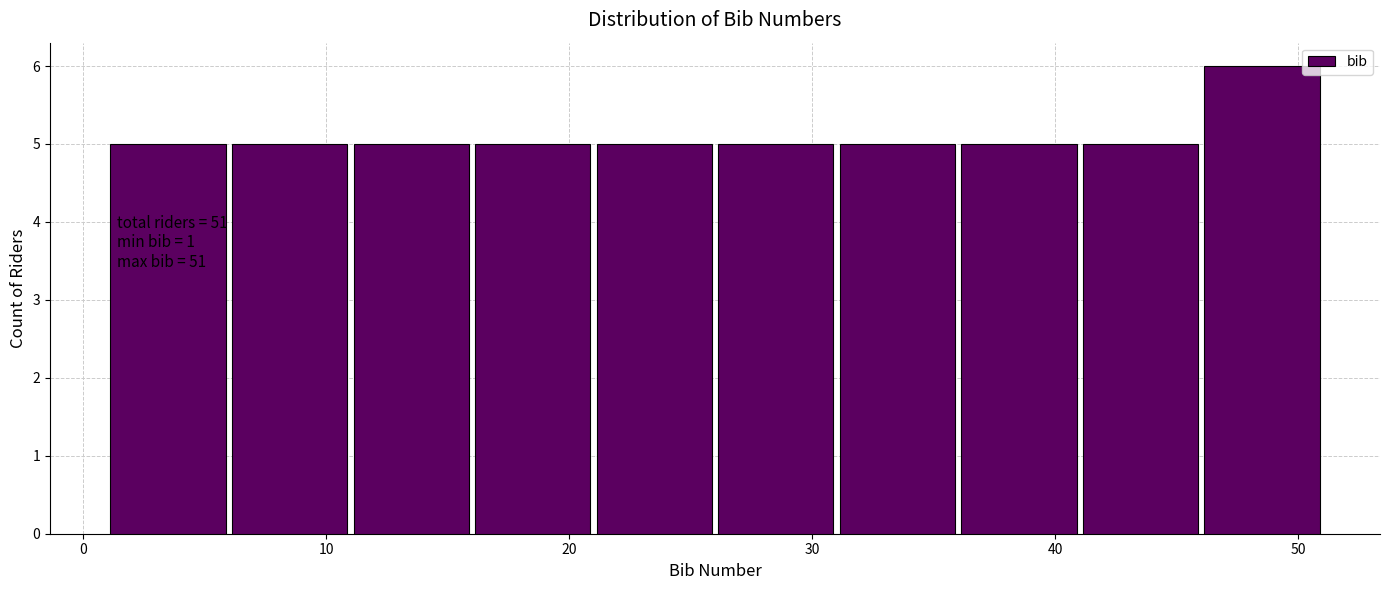

Which range on the x-axis has the tallest bar?

46 to 51